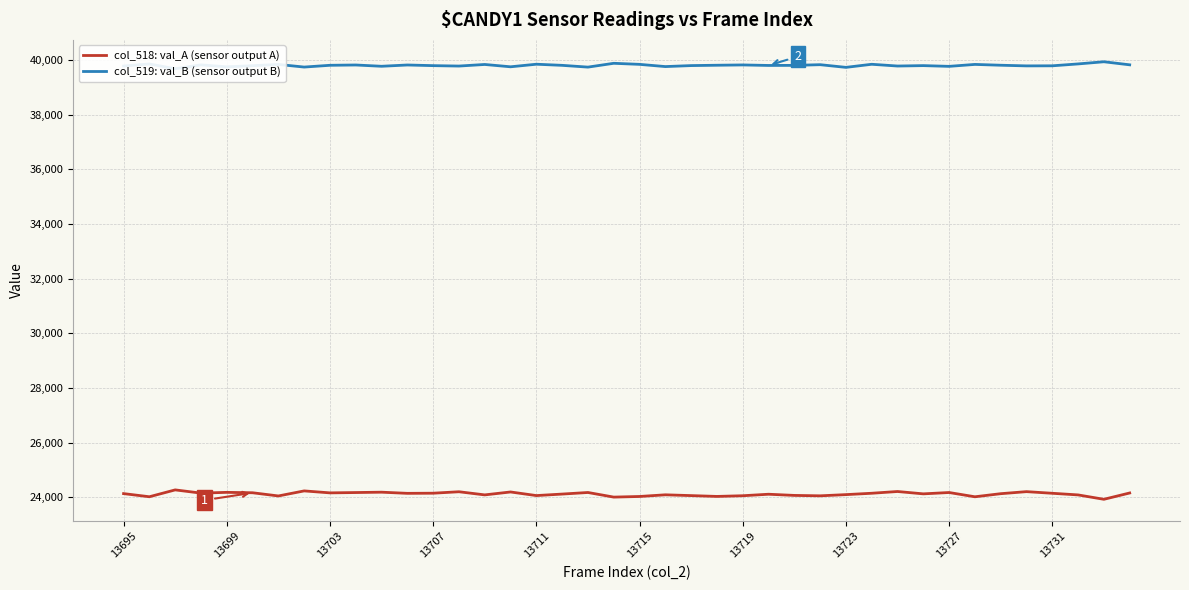

What is the difference between the second highest and minimum values in the col_519: val_B (sensor output B) series?

199